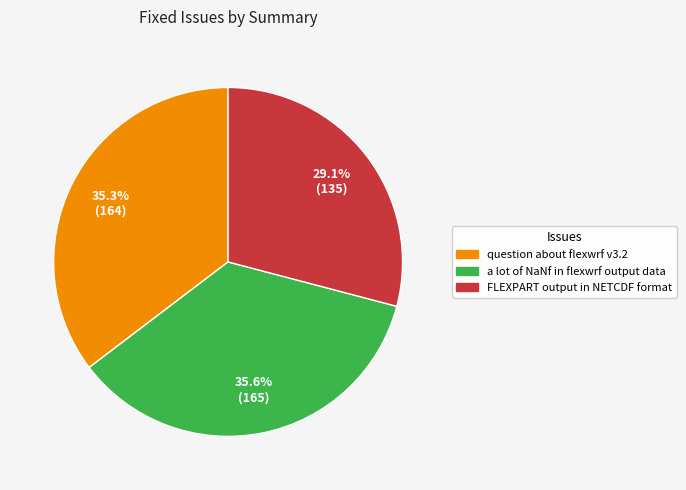

To the nearest percent, what is the difference between the largest and smallest slice percentages?

6%